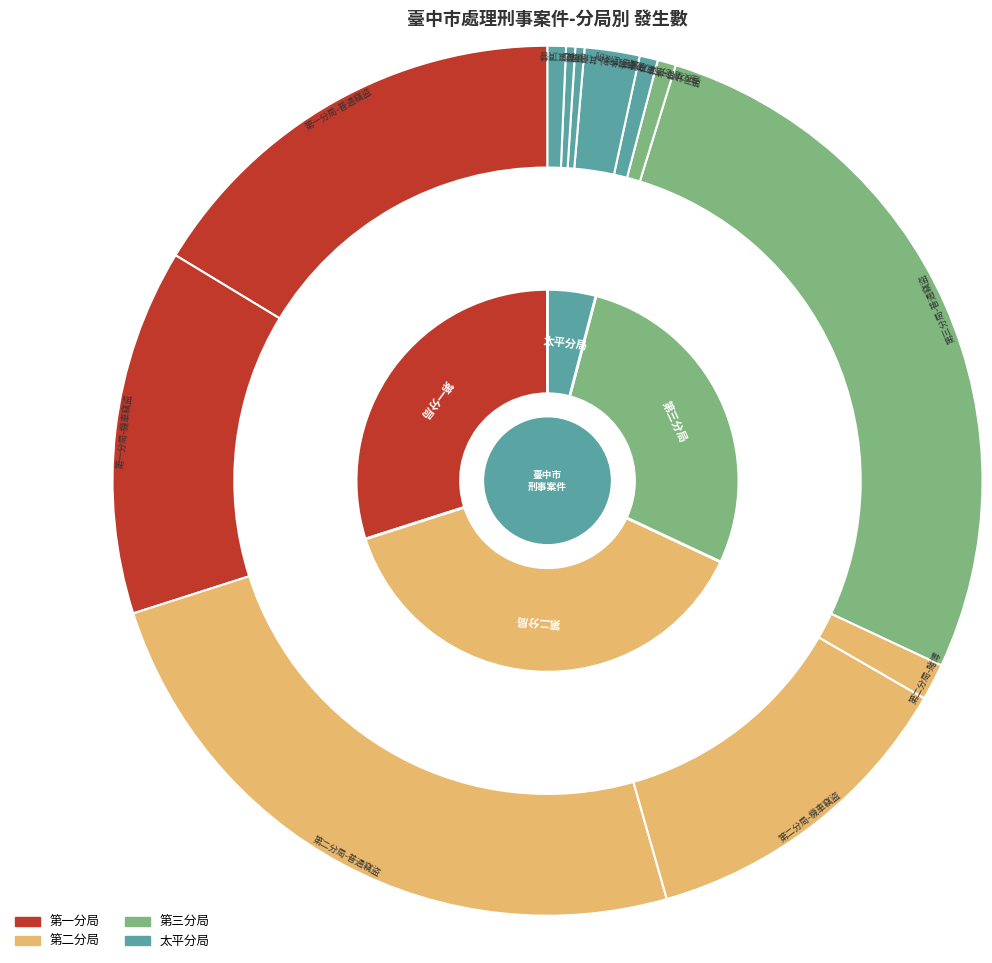

To the nearest percent, what portion does 刑事案件別-其他 represent?

2%